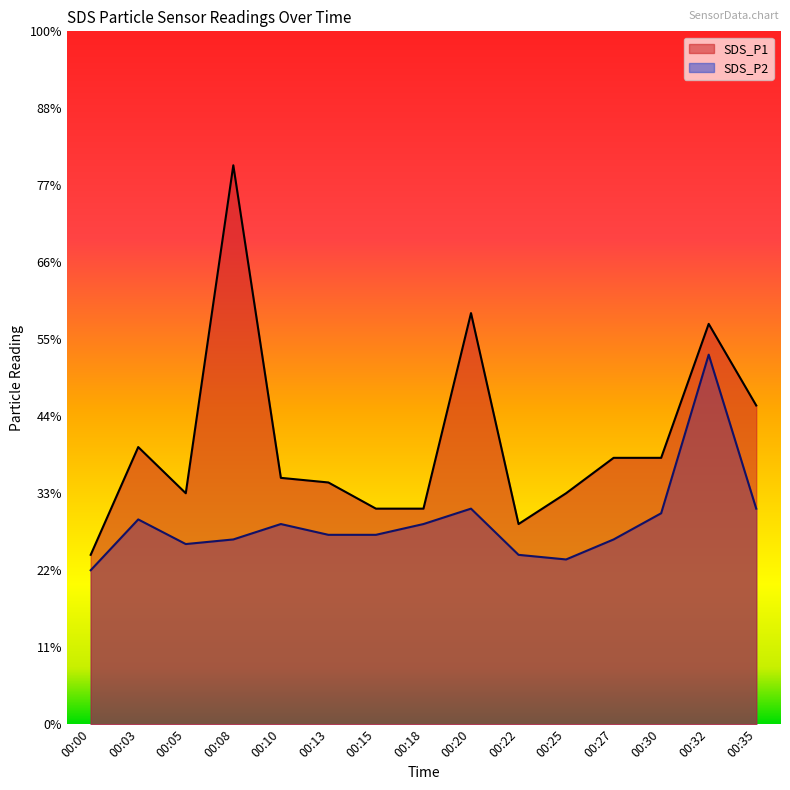

Which has a higher value, 00:10 or 00:08?

00:08